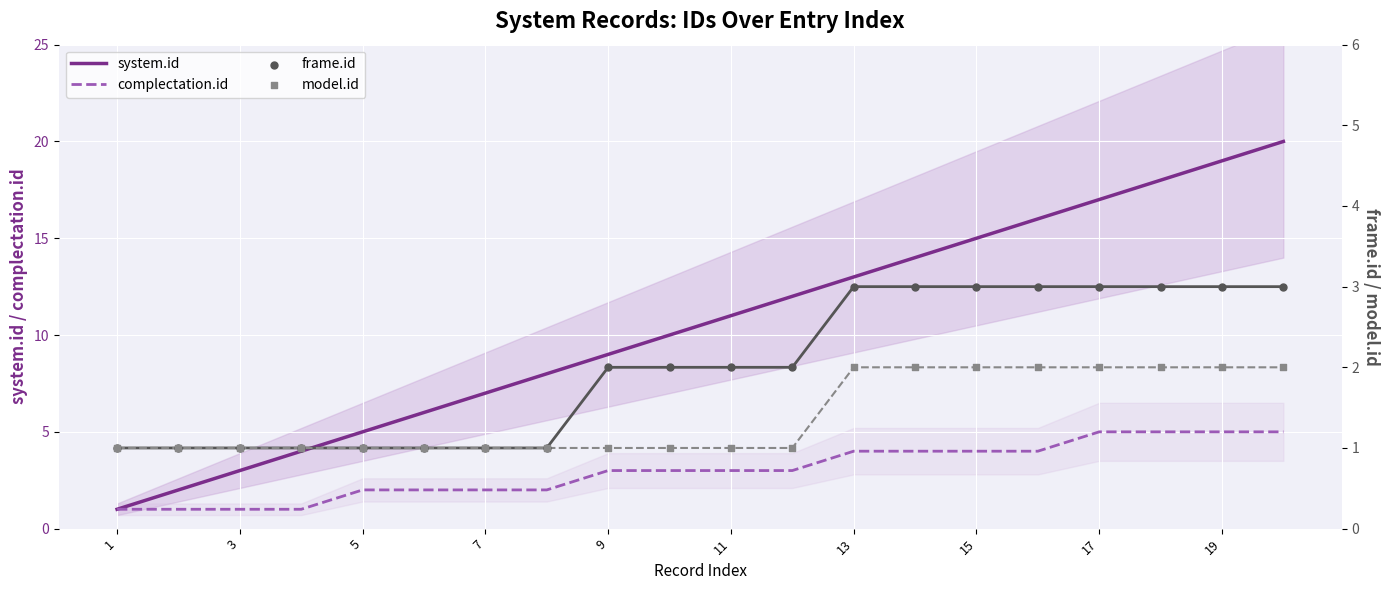

Is it true that complectation.id equals 4 at 15?

True